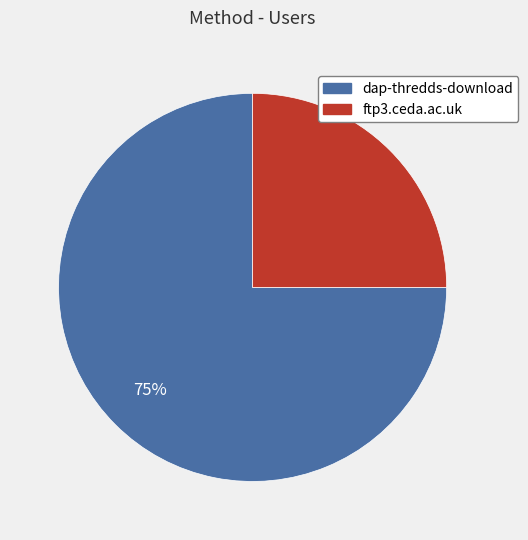

Approximately how many times larger is the value at ftp3.ceda.ac.uk compared to dap-thredds-download?

0.3